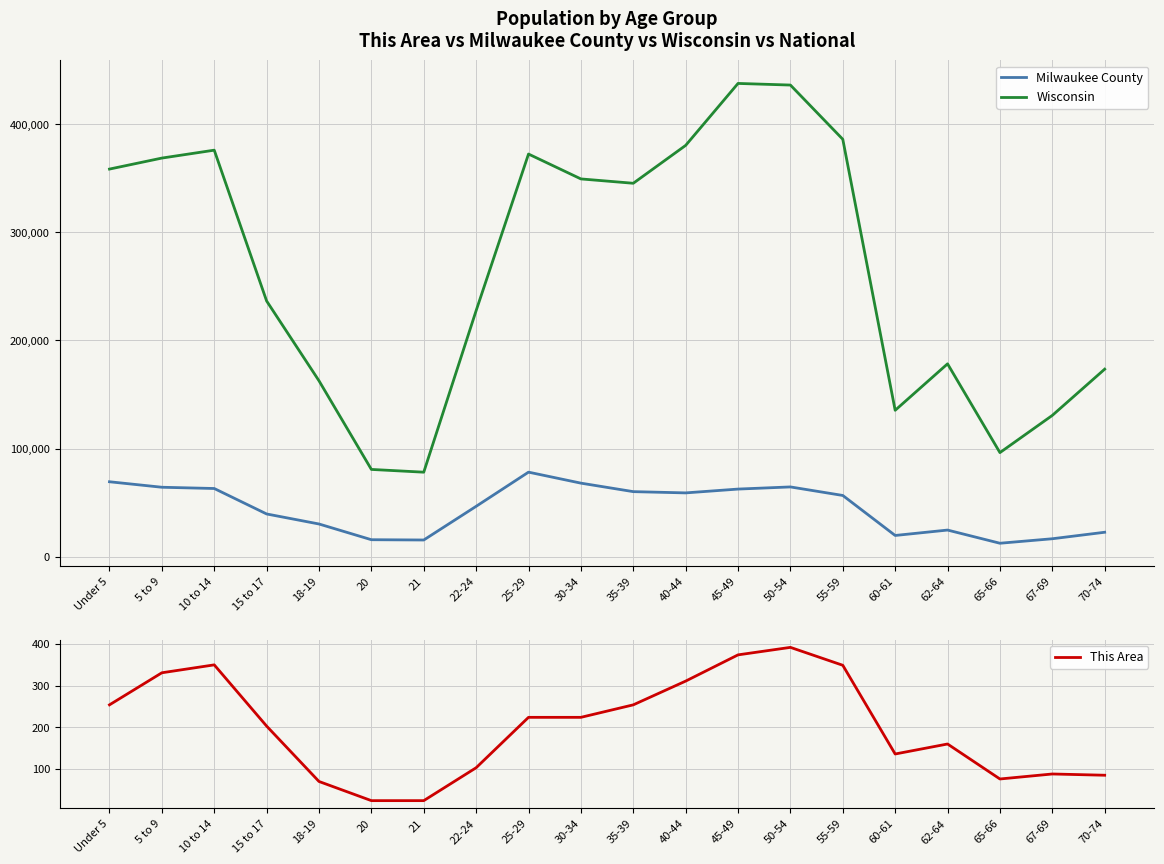

Between 60-61 and 35-39, which is larger?

35-39